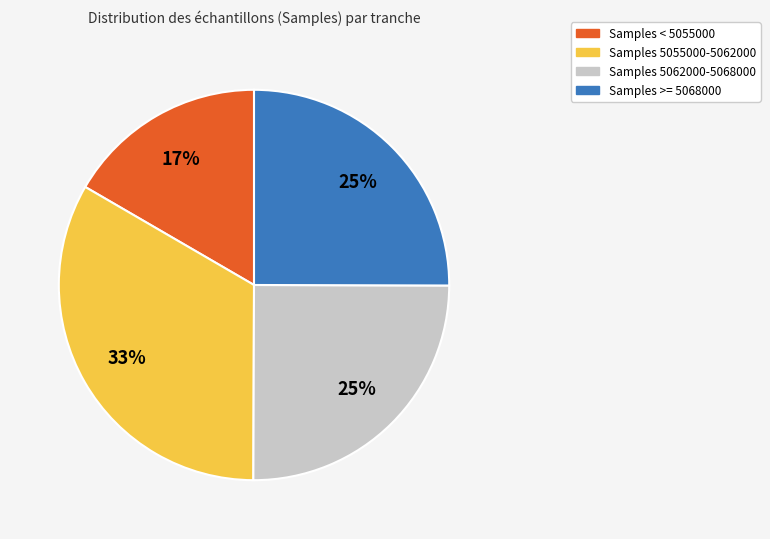

How many slices are in this pie chart?

4